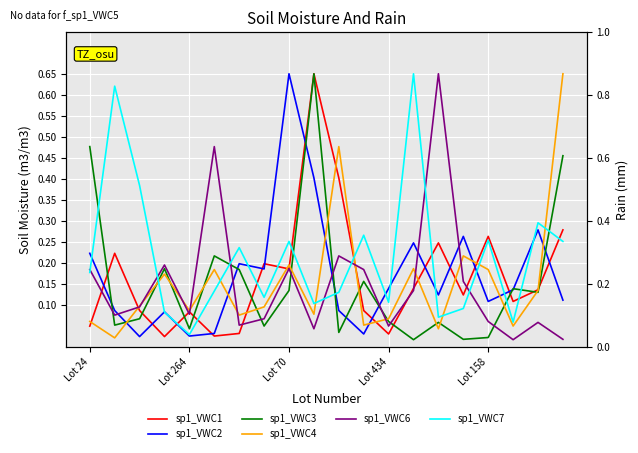

What is the difference between the sp1_VWC4 values at 18 and 11?

0.1